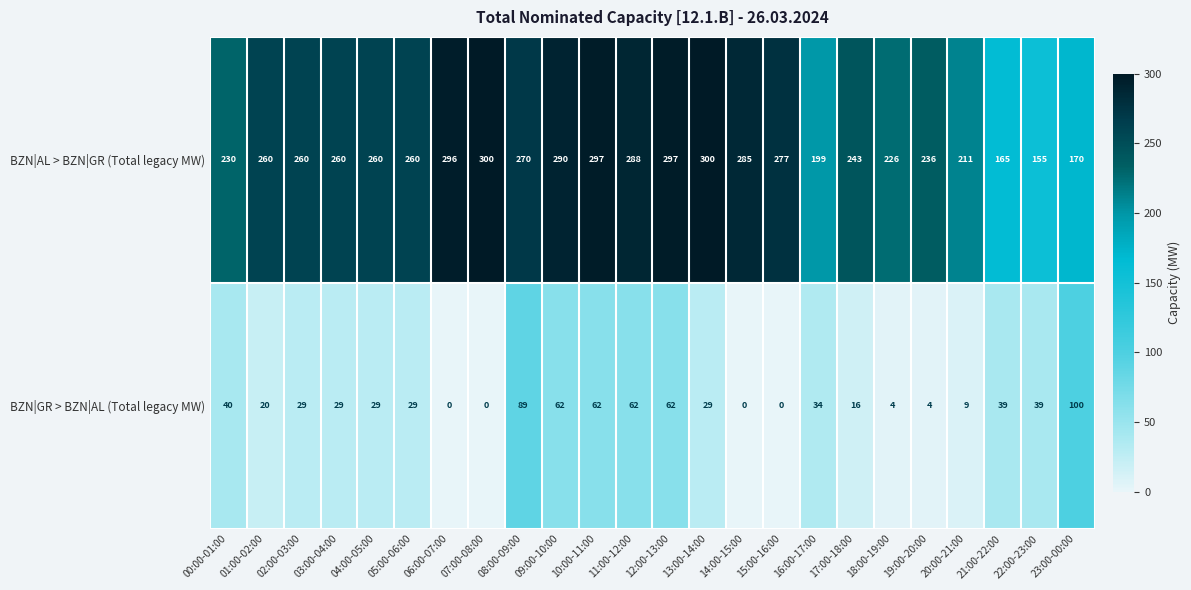

How many positive values does the BZN|GR > BZN|AL (Total legacy MW) series have?

20